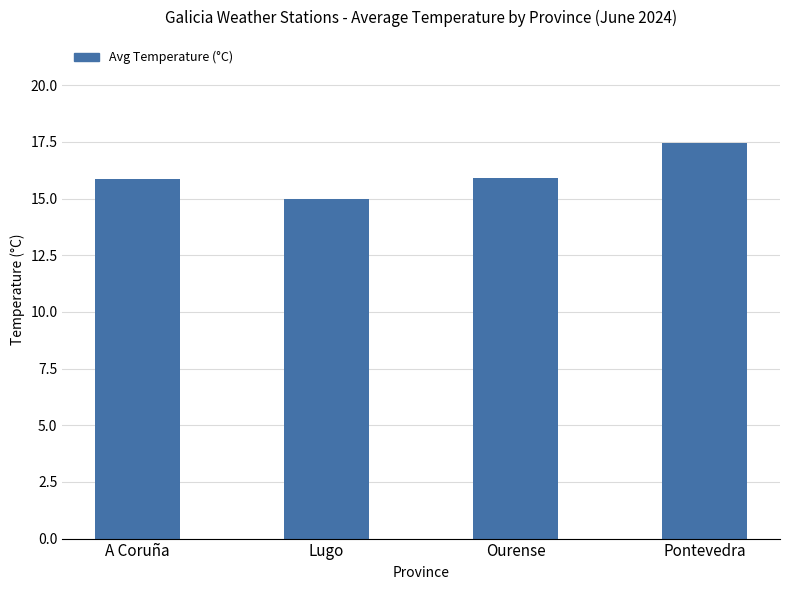

Reading right to left, extract all data points from this chart.

Pontevedra=17.4	Ourense=15.9	Lugo=15.0	A Coruña=15.9